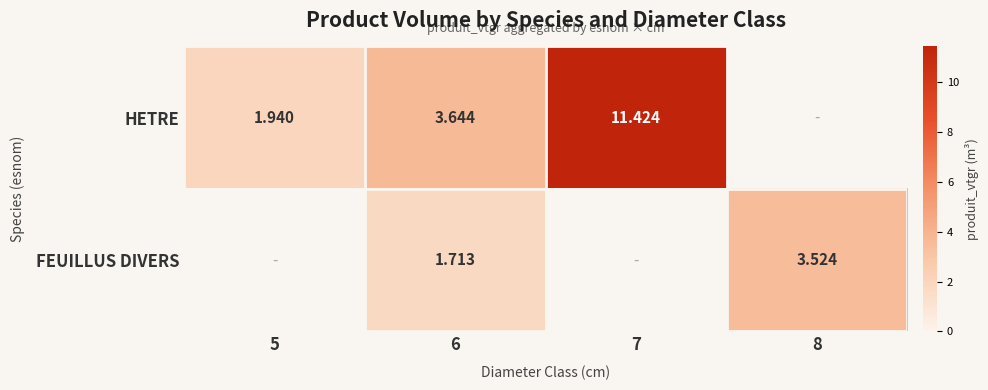

True or false: FEUILLUS DIVERS has a value of 3.5 at 8.

True